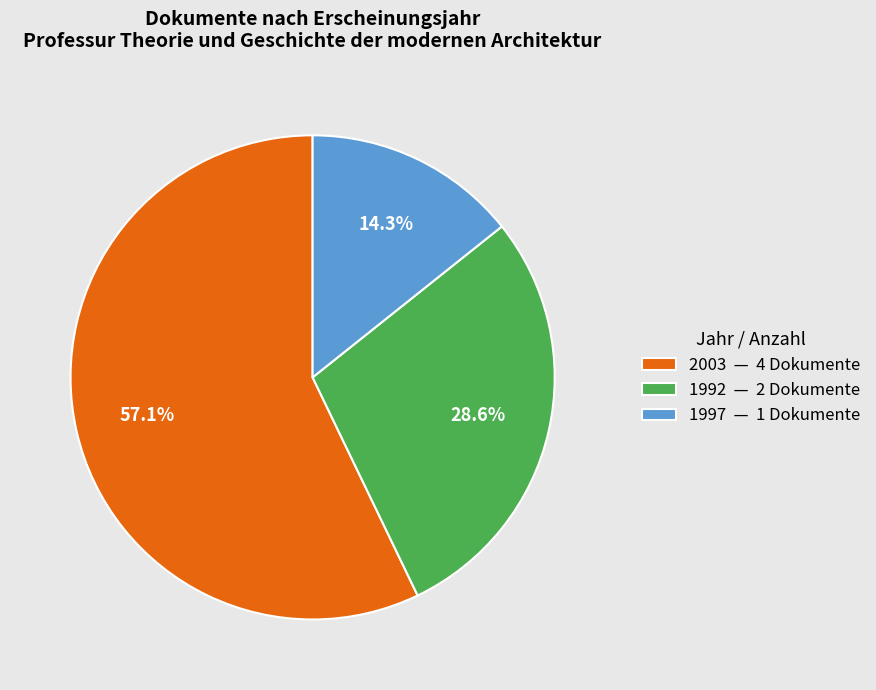

Combined, do 1992 — 2 Dokumente and 2003 — 4 Dokumente account for over 50%?

Yes